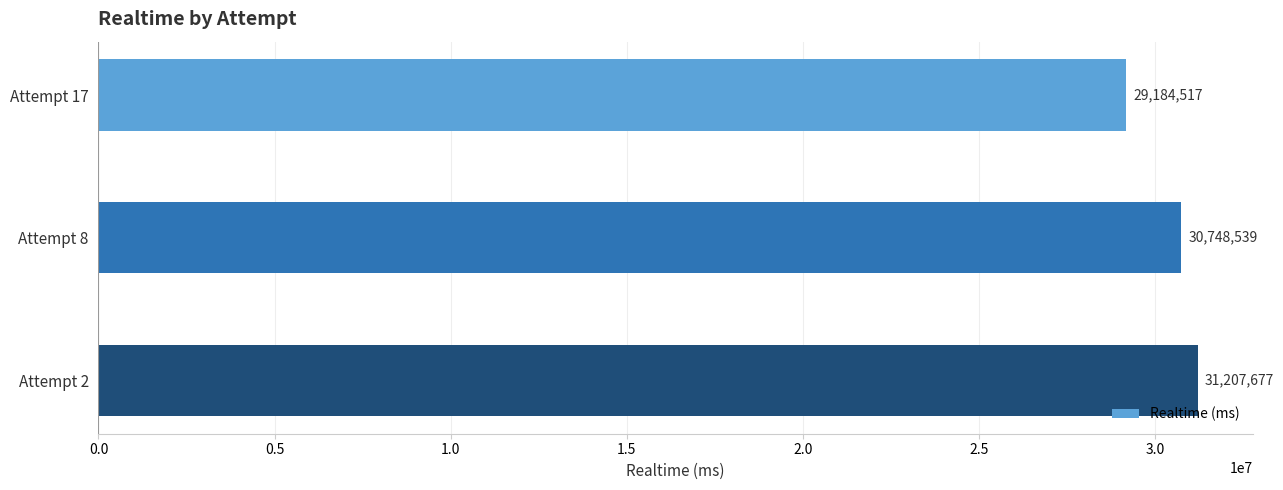

Rank the categories by value from highest to lowest.

Attempt 2, Attempt 8, Attempt 17